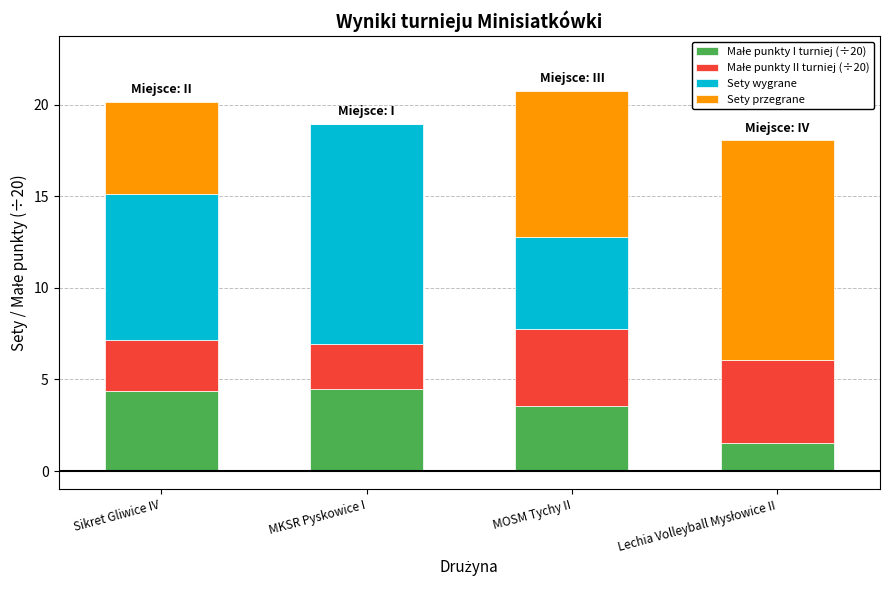

What is the label of the 2nd bar from the right?

MOSM Tychy II